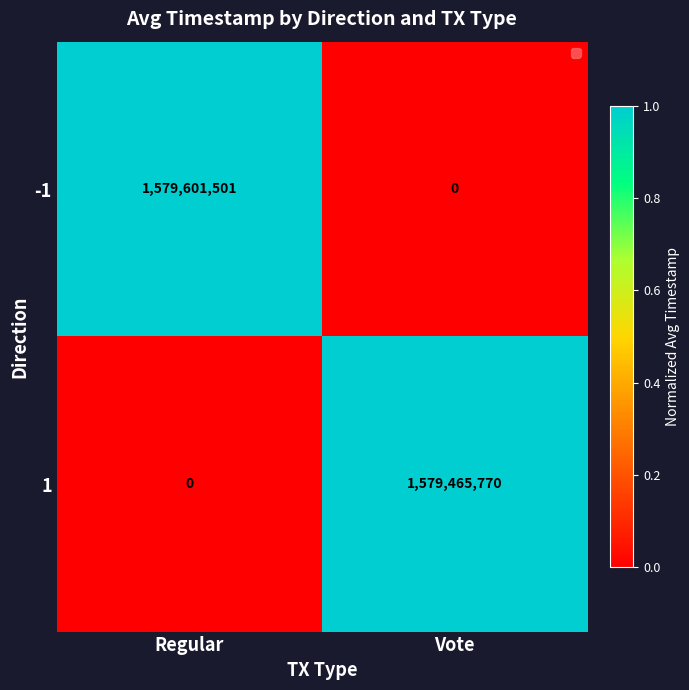

Reading left to right, transcribe all the data shown in this chart.

-1: Regular=1579601501	Vote=0
1: Regular=0	Vote=1579465770